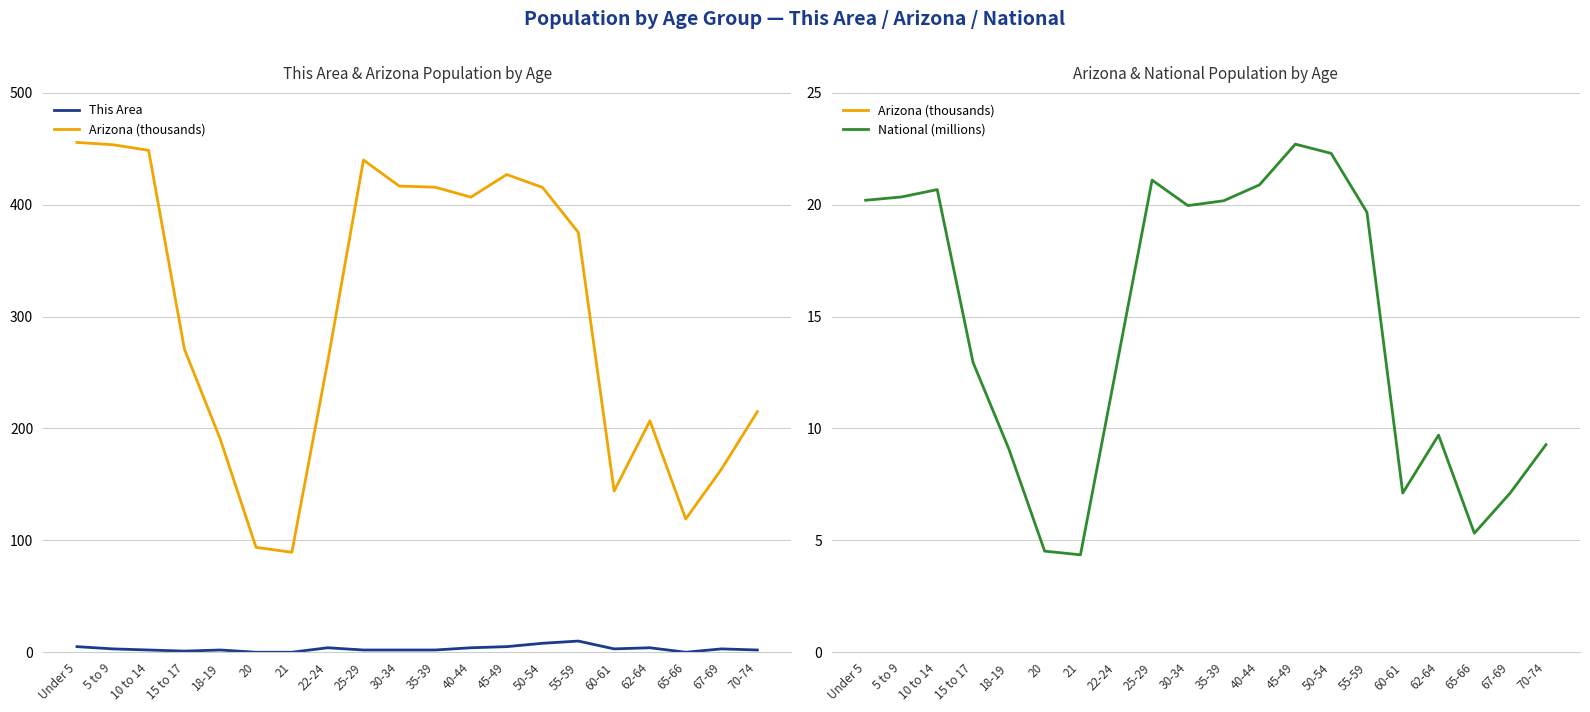

Reading left to right, transcribe all the data shown in this chart.

This Area: 5.0	3.0	2.0	1.0	2.0	0.0	0.0	4.0	2.0	2.0	2.0	4.0	5.0	8.0	10.0	3.0	4.0	0.0	3.0	2.0
Arizona (thousands): 455.7	453.7	448.7	271.0	190.6	93.8	89.3	259.5	440.0	416.7	415.7	406.8	427.0	415.5	375.3	144.1	206.9	119.1	163.8	215.0
National (millions): 20.2	20.3	20.7	13.0	9.1	4.5	4.4	12.7	21.1	20.0	20.2	20.9	22.7	22.3	19.7	7.1	9.7	5.3	7.1	9.3